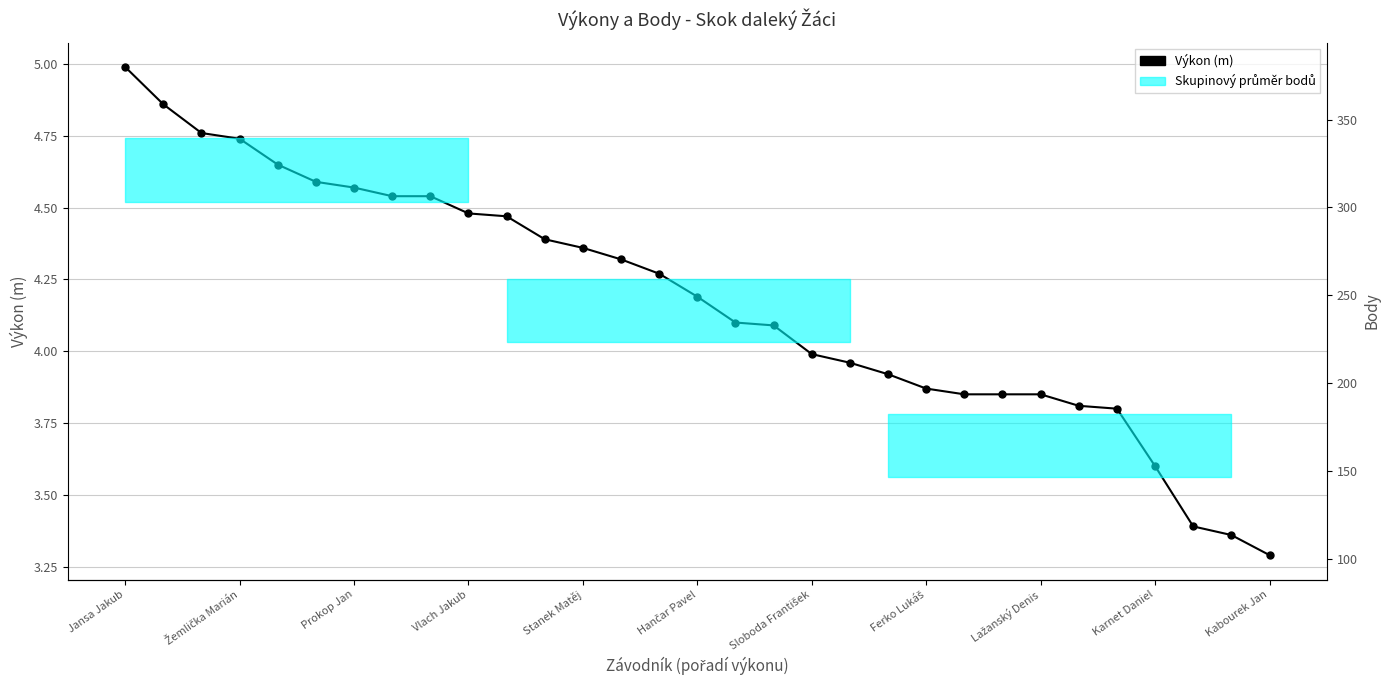

Approximately how many times larger is the value at 23 compared to Prokop Jan?

0.8